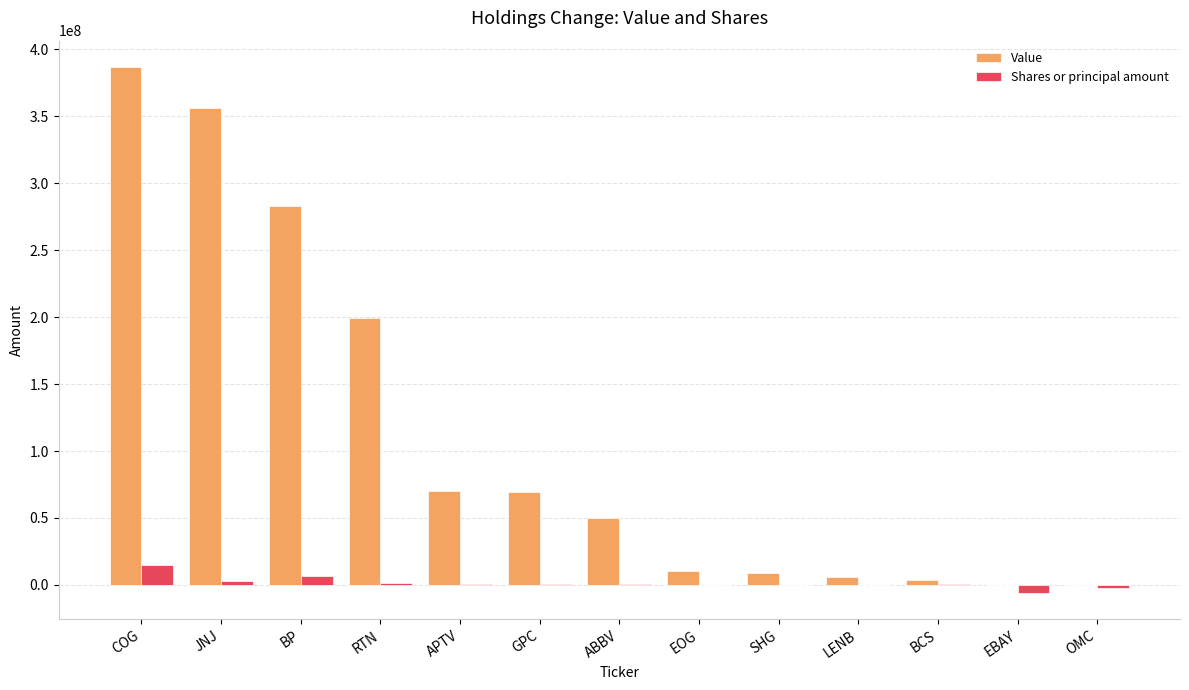

What is the total value across all series at OMC?

-2545342